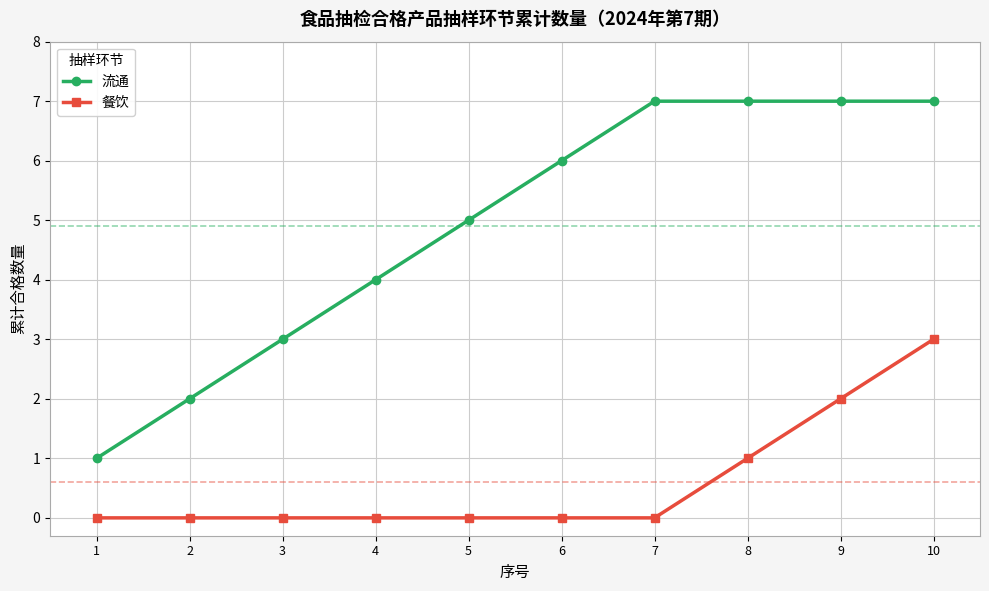

Which series changed the most between 8 and 10?

餐饮